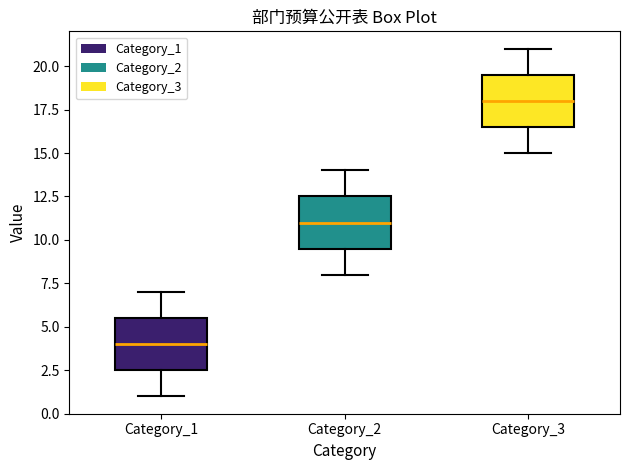

Reading left to right, transcribe this box plot: for each box, give where its median line is, the range the box spans, and where its two whiskers end, as read against the y-axis. The values are not printed on the chart, so give them approximately, as read against the axis.

Category_1: median 4.0, box 2.5 to 5.5, whiskers 1.0 to 7.0
Category_2: median 11.0, box 9.5 to 12.5, whiskers 8.0 to 14.0
Category_3: median 18.0, box 16.5 to 19.5, whiskers 15.0 to 21.0